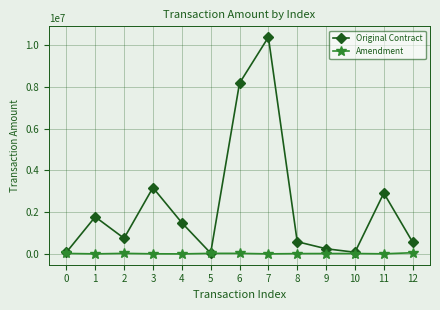

What are all the series names shown in the legend?

Original Contract, Amendment